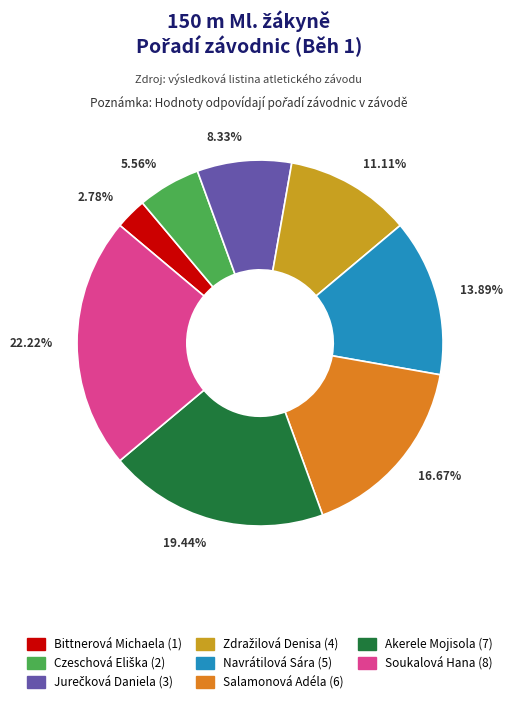

Does any single category account for the majority?

No